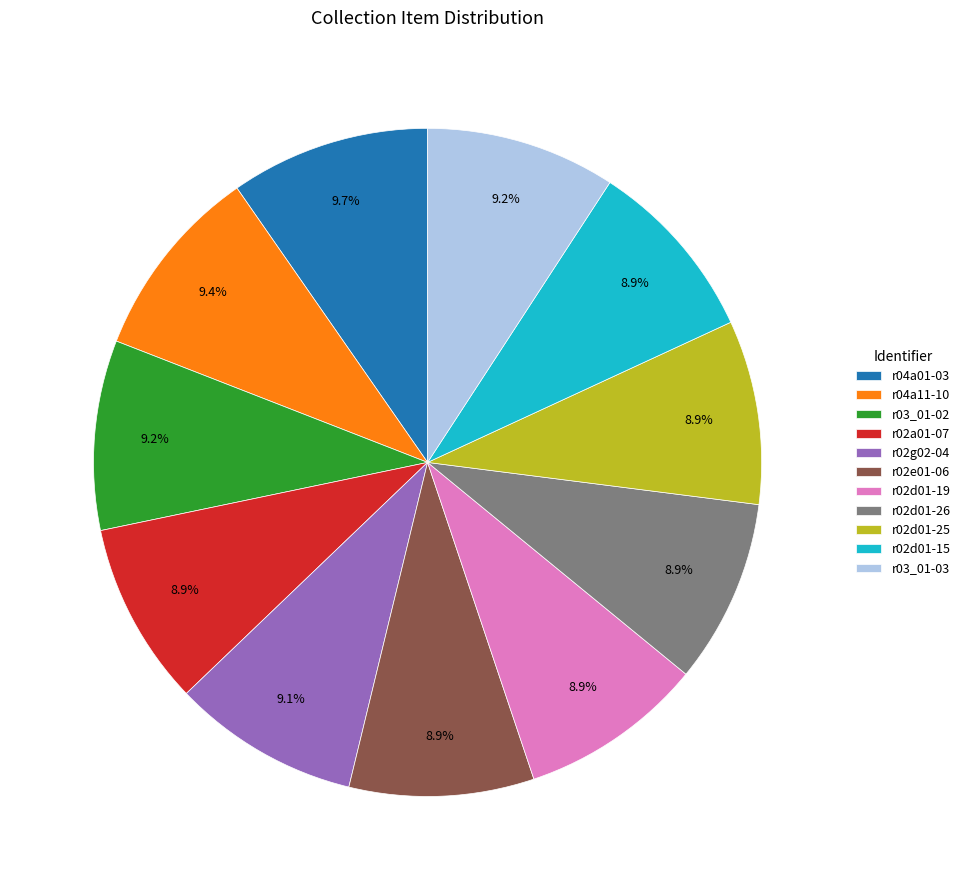

To the nearest percent, what is the difference between the largest and smallest slice percentages?

1%